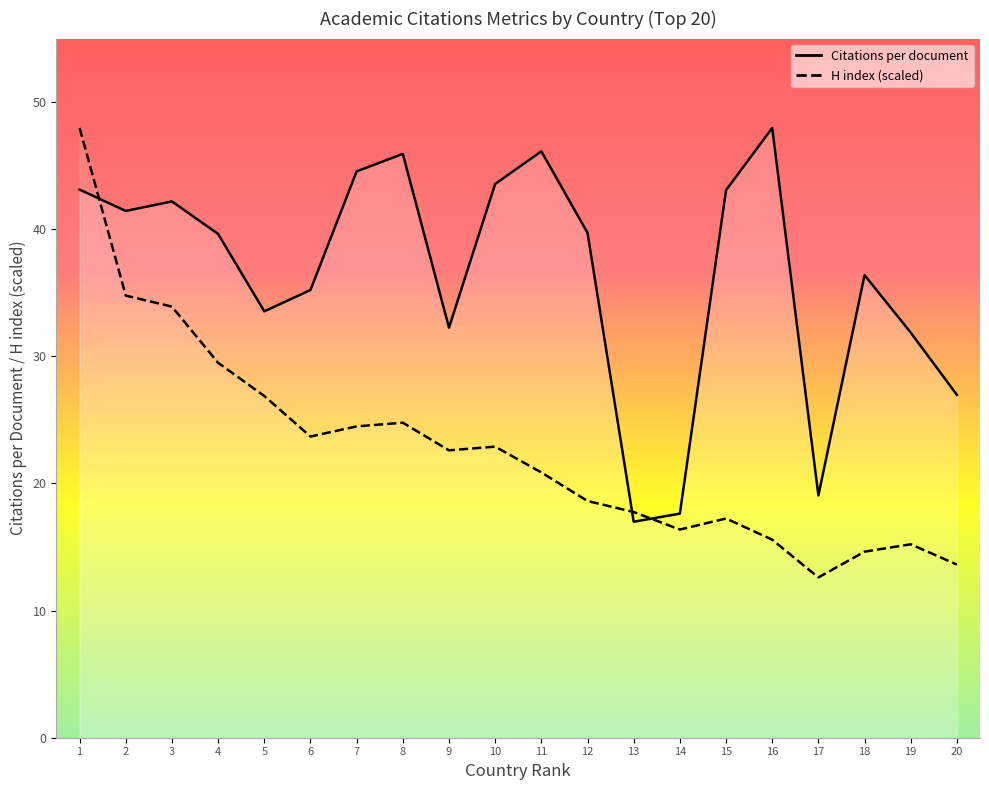

Which series has the widest spread of values?

H index